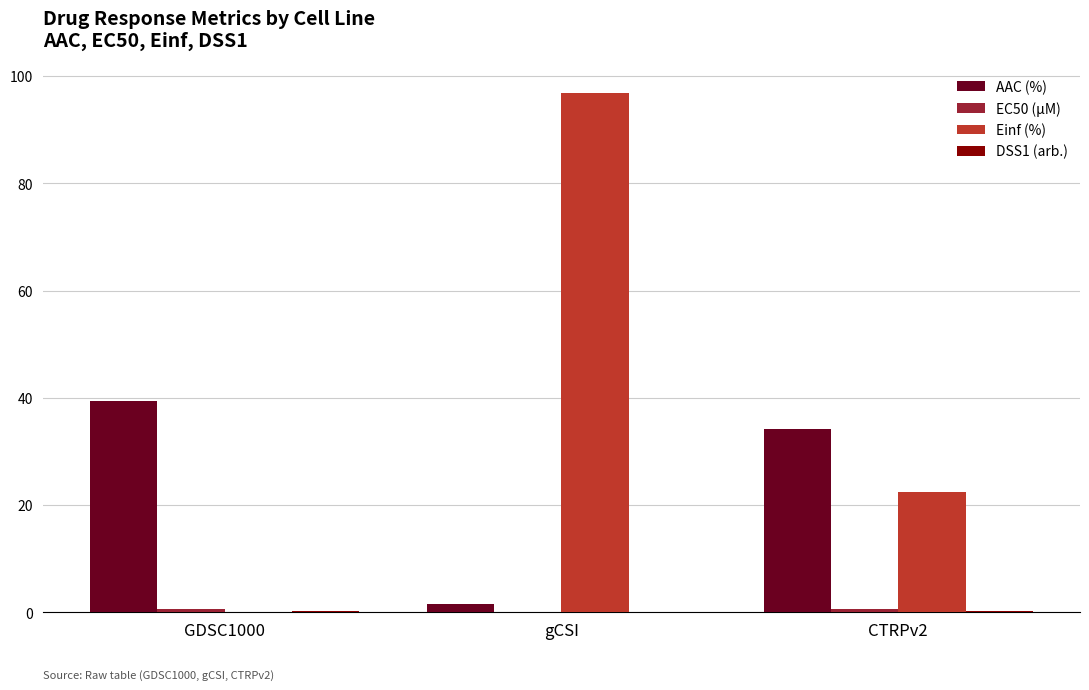

Is it true that Einf (%) equals 0.0 at GDSC1000?

True